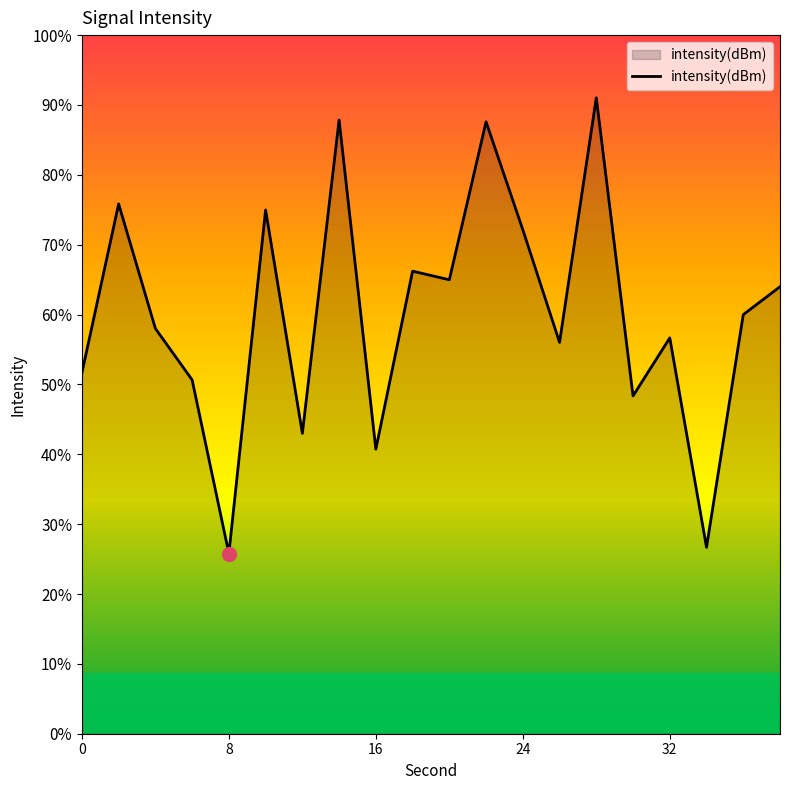

The value at 11 is -69.3. True or false?

False